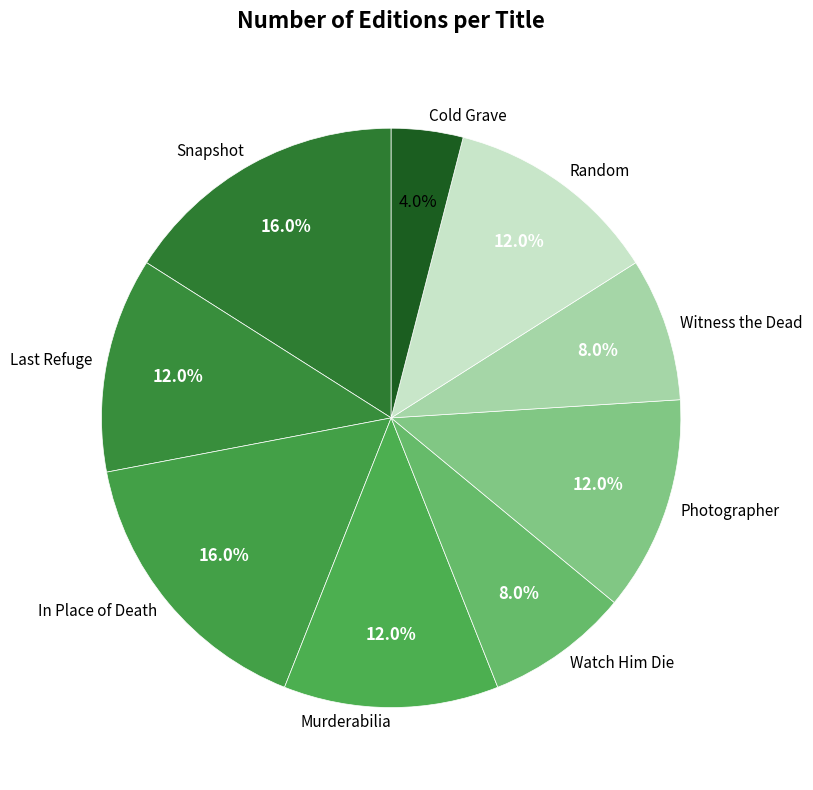

To the nearest percent, what is the difference between the largest and smallest slice percentages?

12%